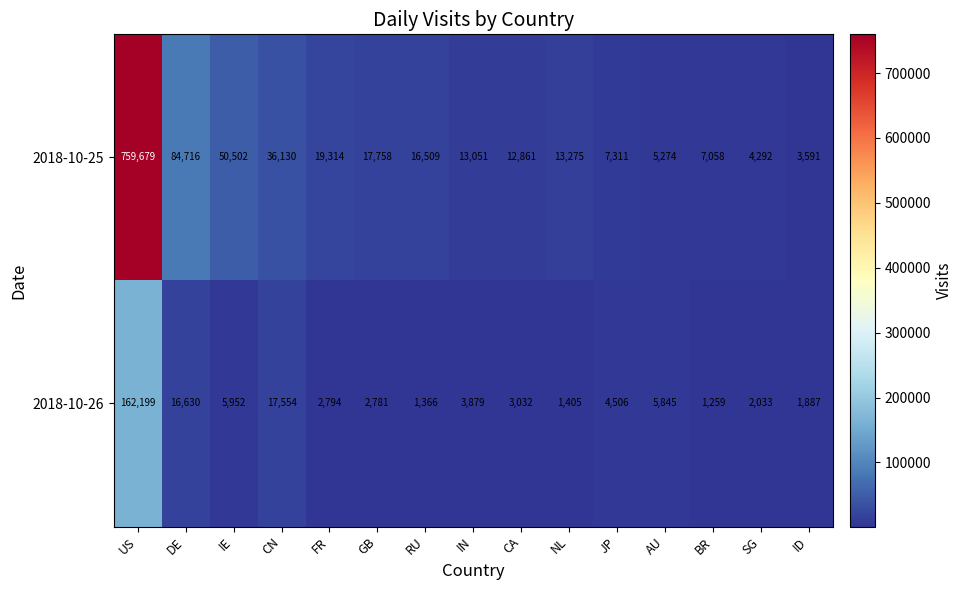

At which label is 2018-10-25 closest to 381635?

DE